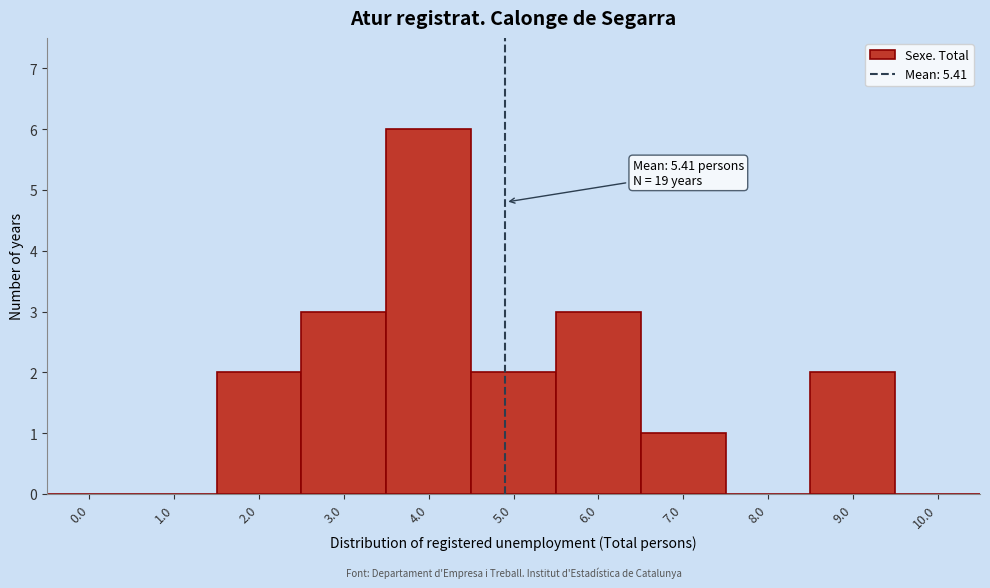

Reading left to right, transcribe all the data shown in this chart.

0.0=0	1.0=0	2.0=2	3.0=3	4.0=6	5.0=2	6.0=3	7.0=1	8.0=0	9.0=2	10.0=0